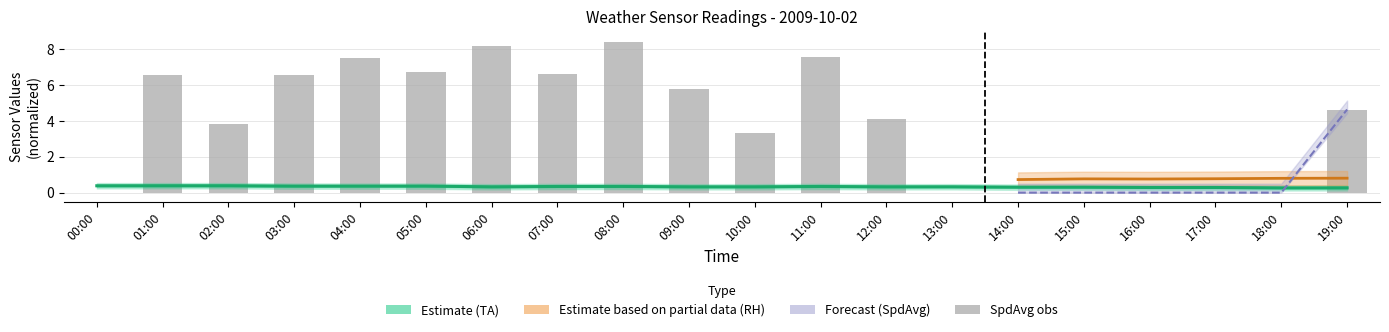

The TA (Estimate) series shows 0.3 at 07:00. True or false?

True